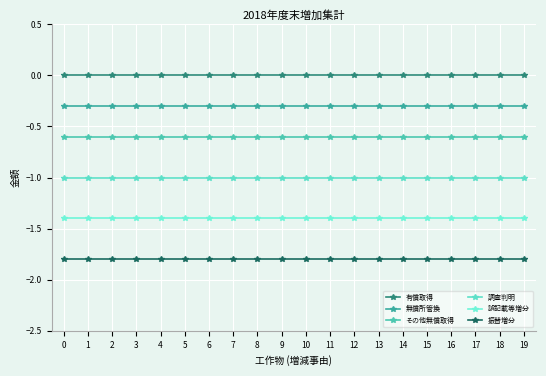

List the labels in order of 振替増分 value, largest first.

0, 1, 2, 3, 4, 5, 6, 7, 8, 9, 10, 11, 12, 13, 14, 15, 16, 17, 18, 19